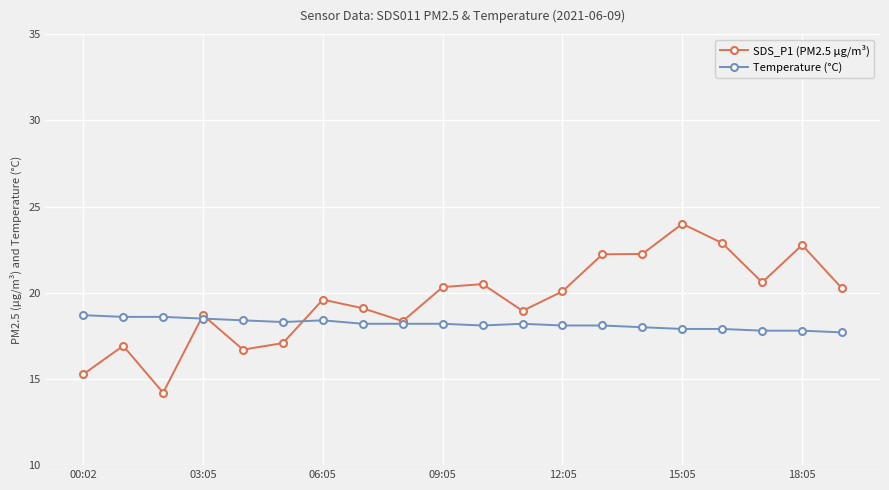

Which series has the largest total across all categories?

SDS_P1 (PM2.5 µg/m³)